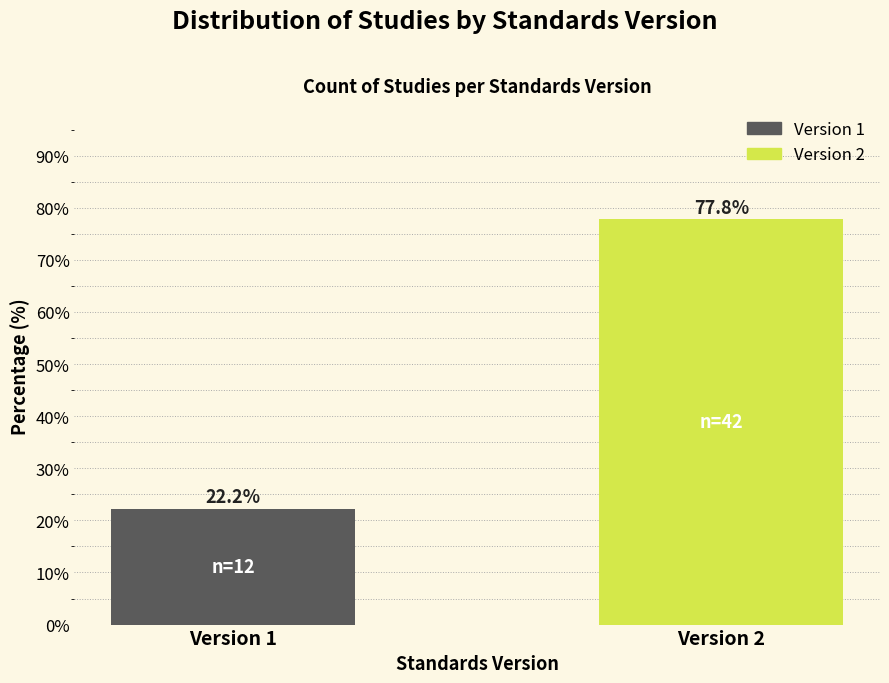

Reading right to left, transcribe all the data shown in this chart.

77.8	22.2